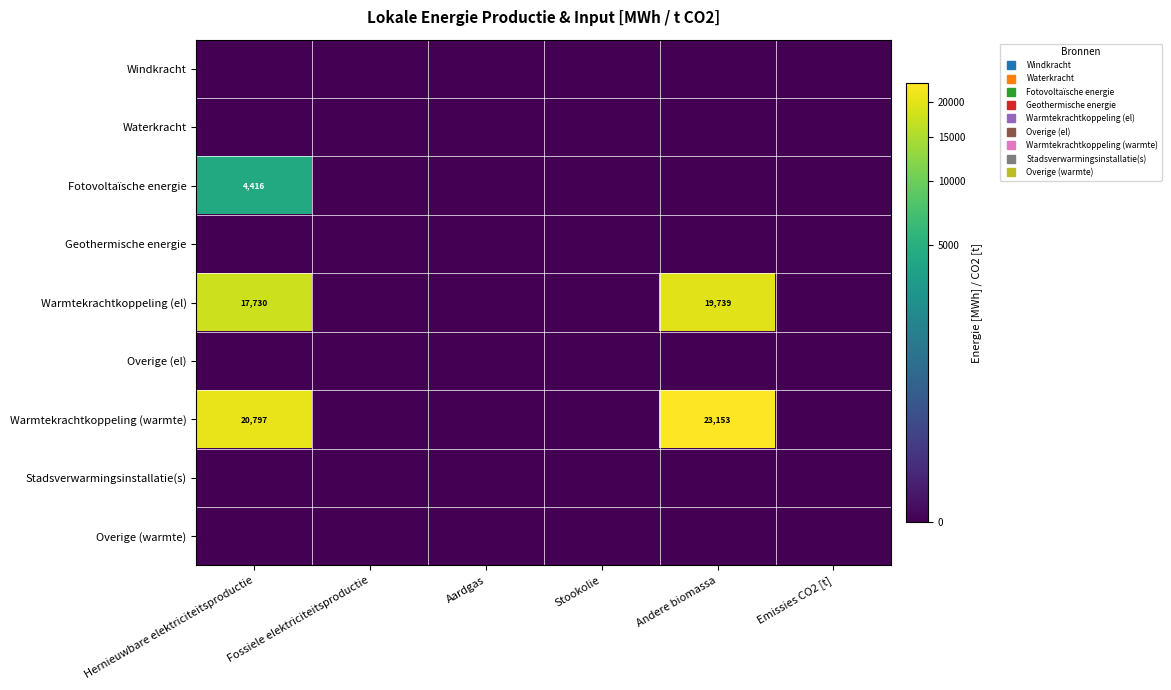

True or false: Fotovoltaïsche energie has a value of 2248.1 at Aardgas.

False